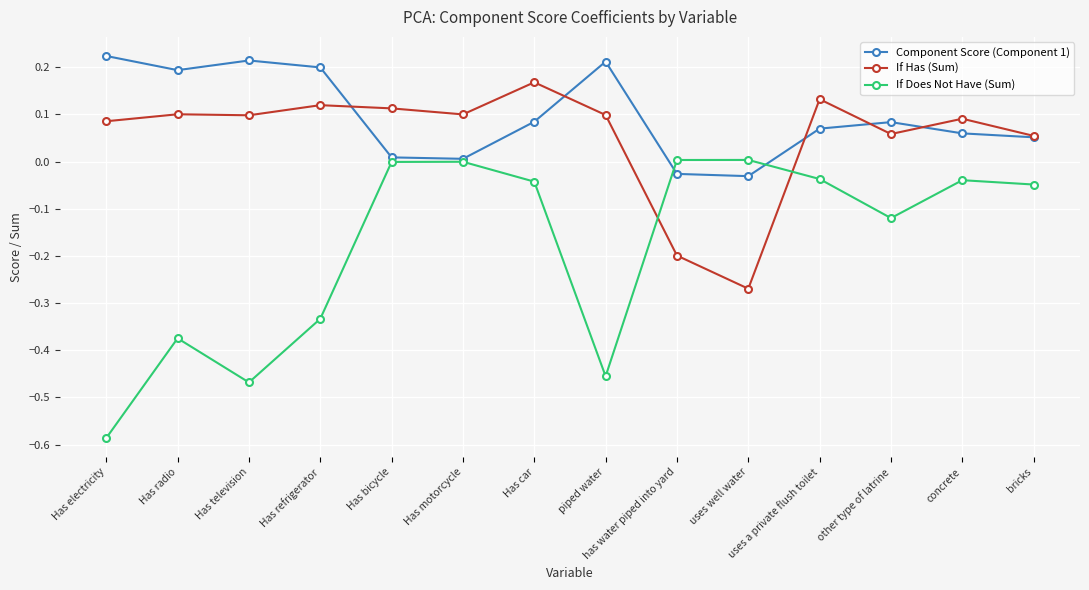

What is the label of the 10th point from the left?

uses well water